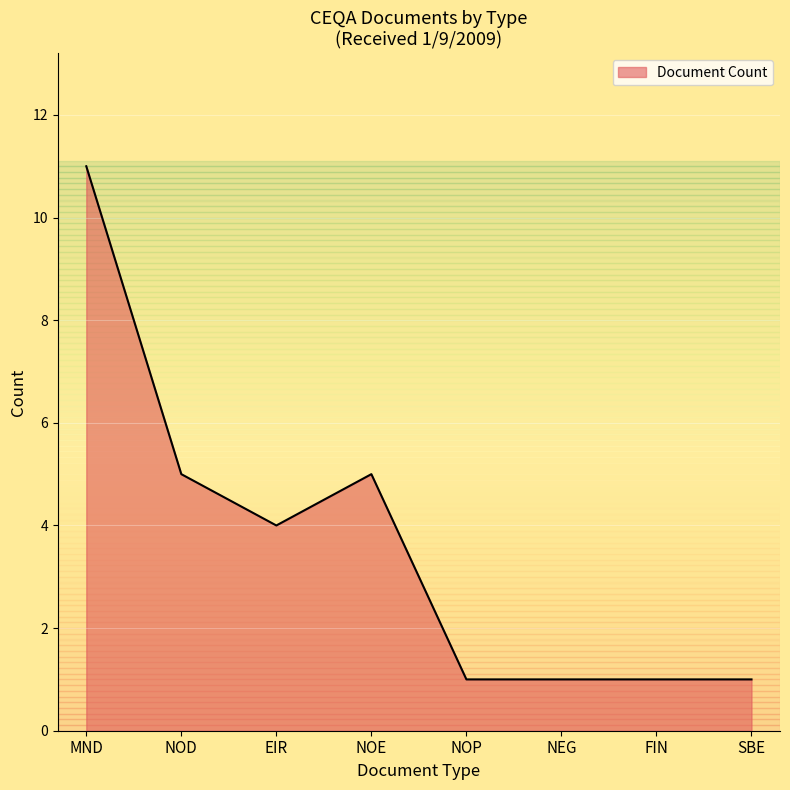

What is the change in value from EIR to NOE?

+1